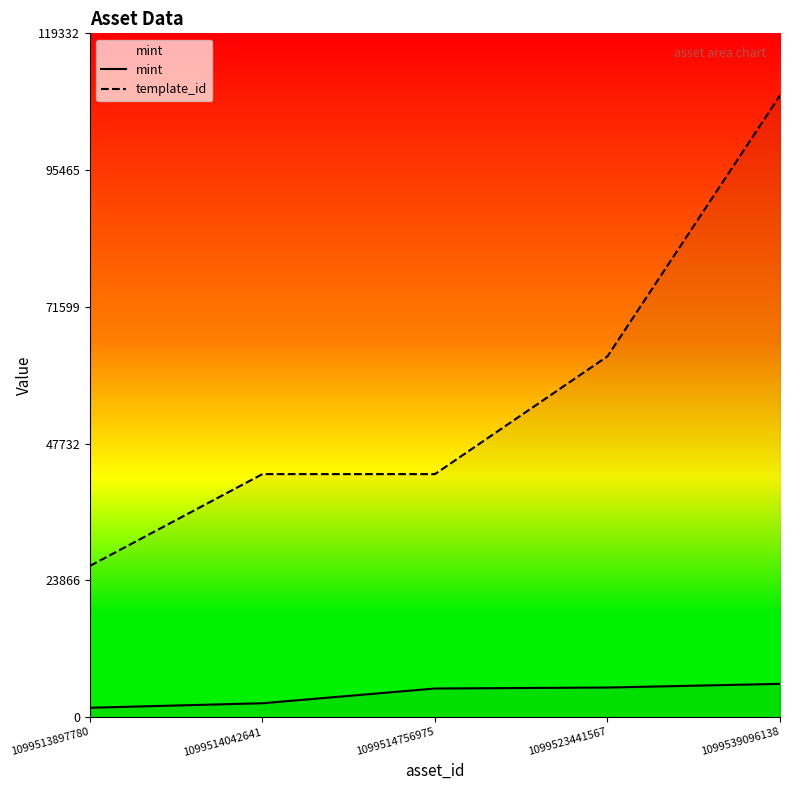

Rank the series by their maximum value, from lowest to highest.

mint, template_id